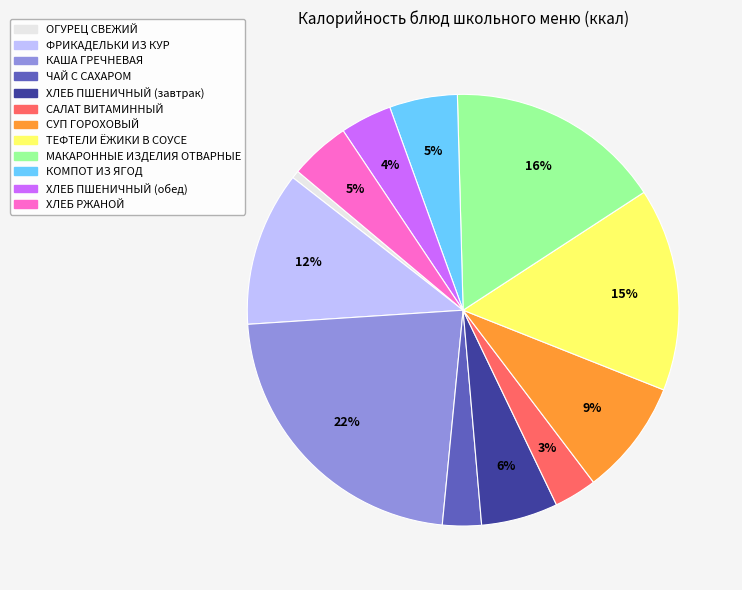

Count the number of slices in the pie.

12